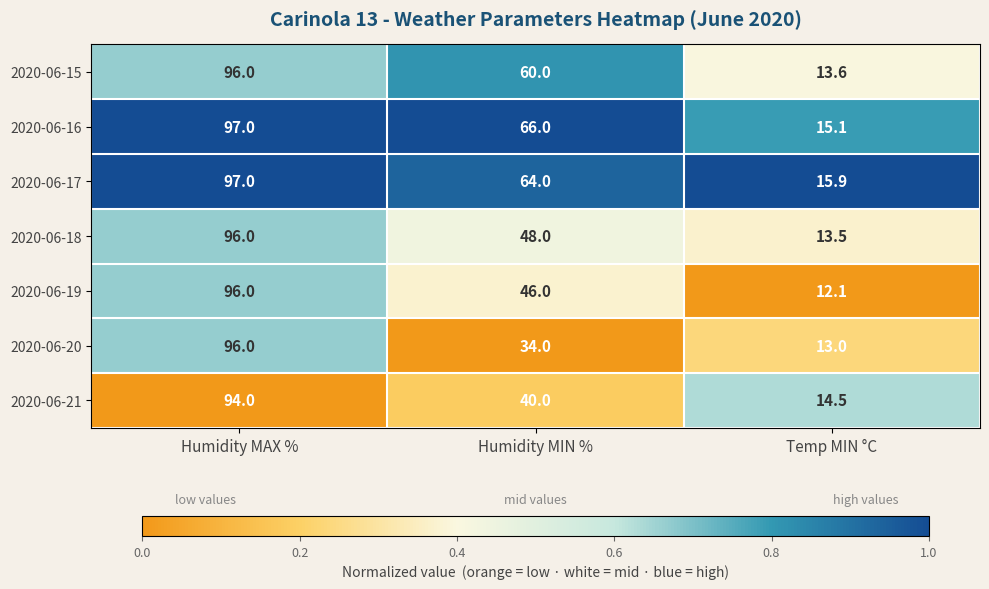

Which series has the widest spread of values?

2020-06-19